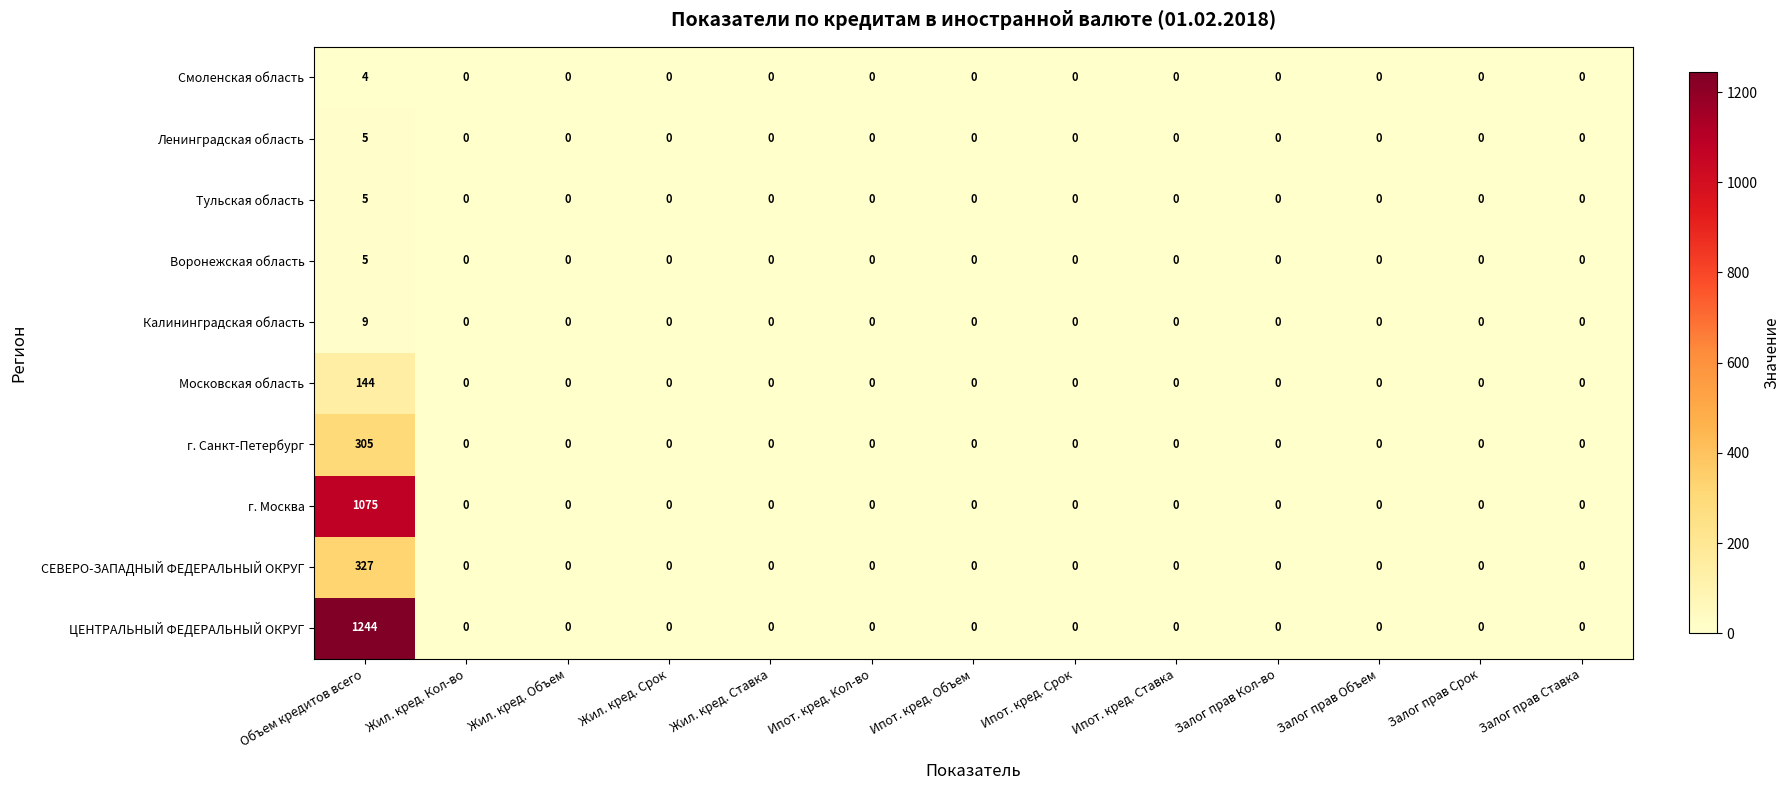

Is it true that г. Москва equals -392 at Ипот. кред. Ставка?

False